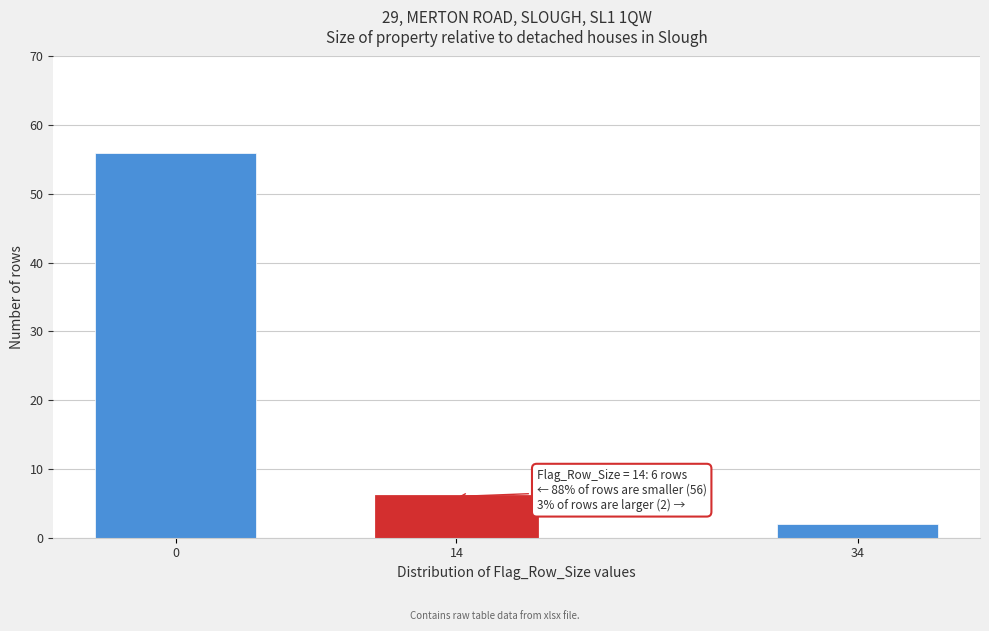

Reading left to right, transcribe all the data shown in this chart.

0=56	14=6	34=2